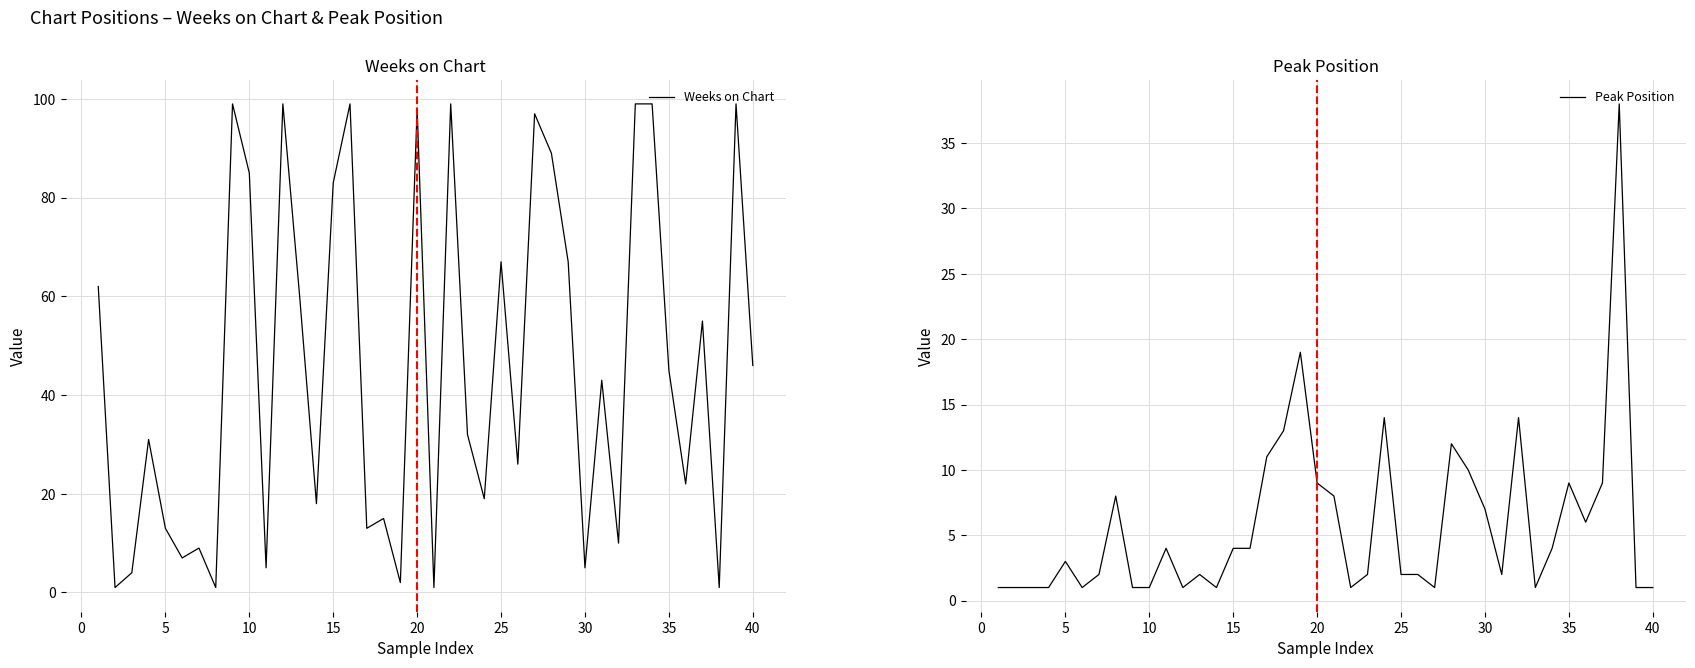

What is the maximum value for Weeks on Chart?

99